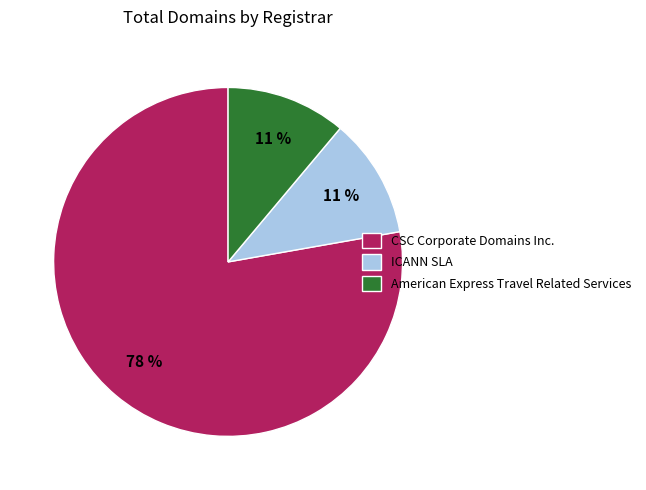

Is there any slice that represents more than half of the pie?

Yes